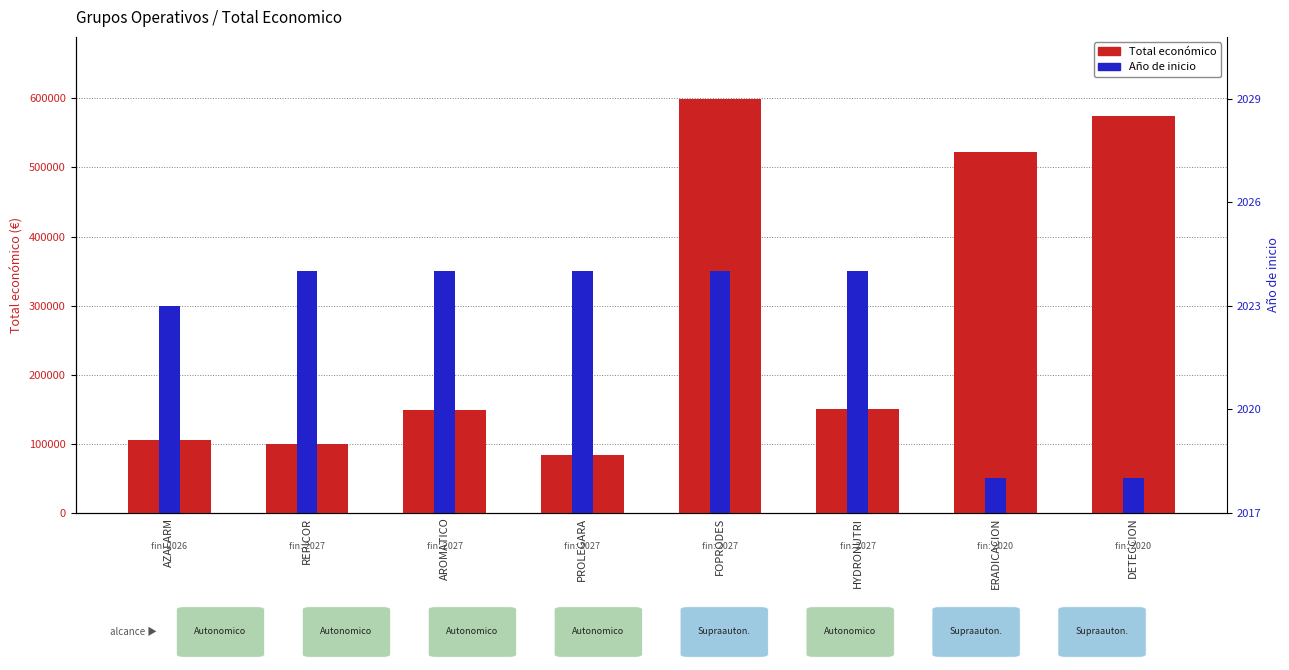

Does the chart contain stacked bars?

No